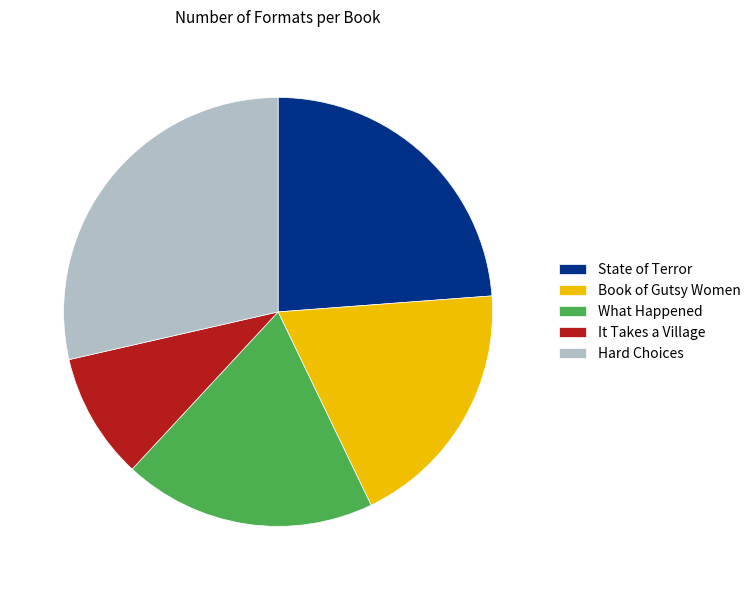

Which slice is the largest?

Hard Choices